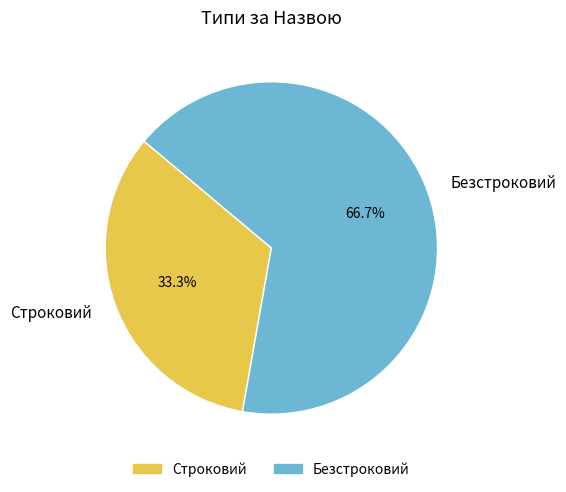

Which slice is the largest?

Безстроковий